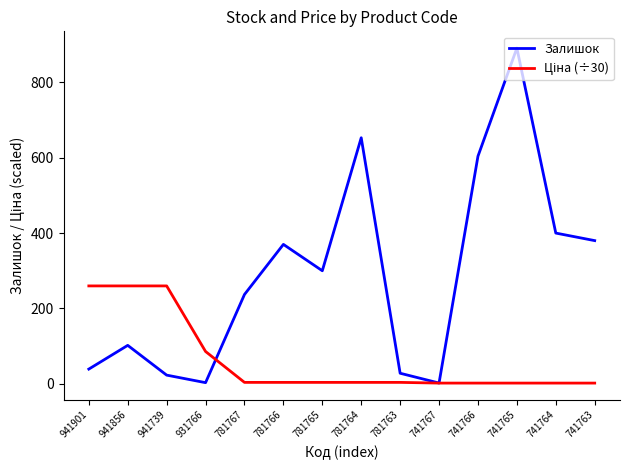

True or false: Залишок has a value of 3.0 at 931766.

True